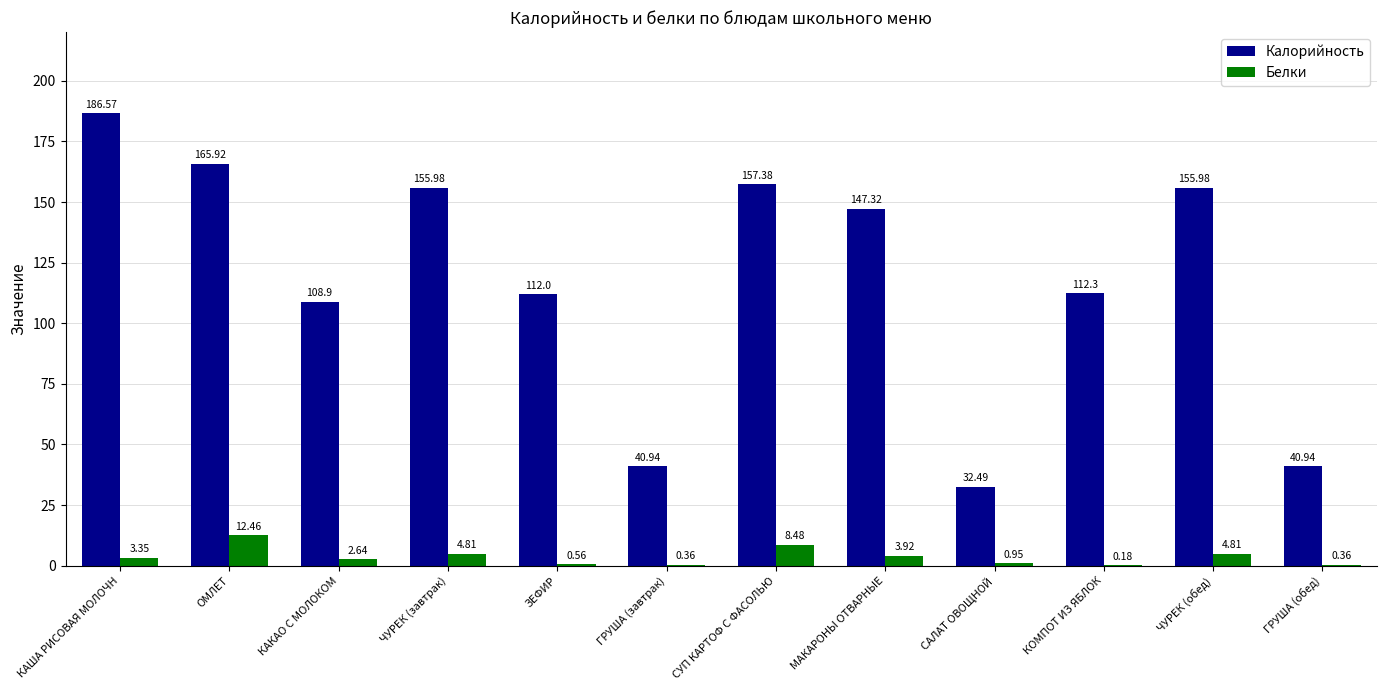

Does the chart contain stacked bars?

No